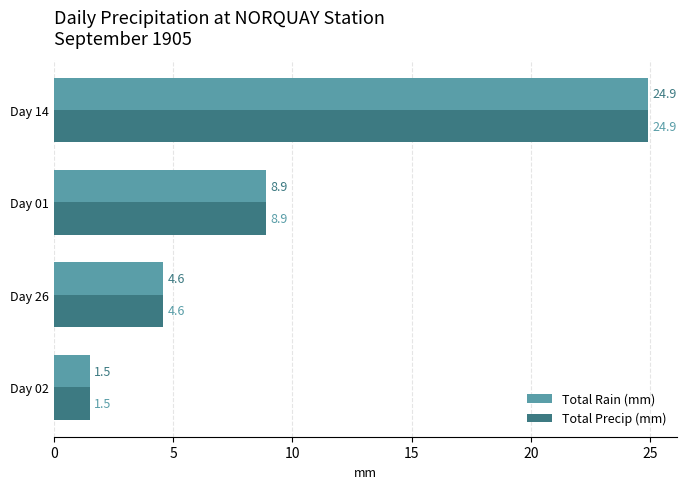

What value does the Total Rain (mm) series have at Day 14?

24.9